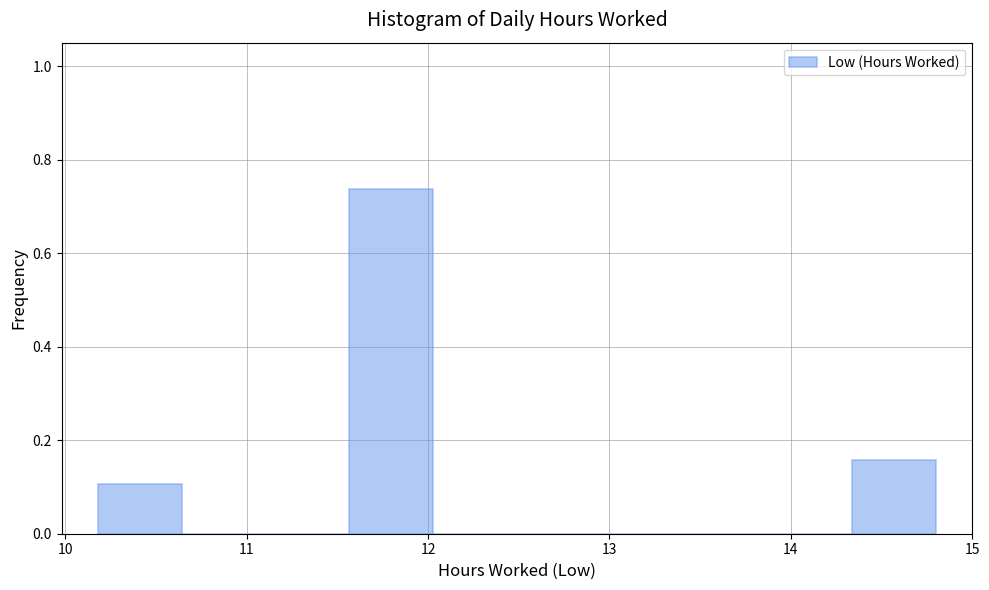

What is the height of the bar covering 11.6 to 12.0 on the x-axis? Neither the bar edges nor the heights are printed on the chart, so give them approximately, as read against the axes.

0.74